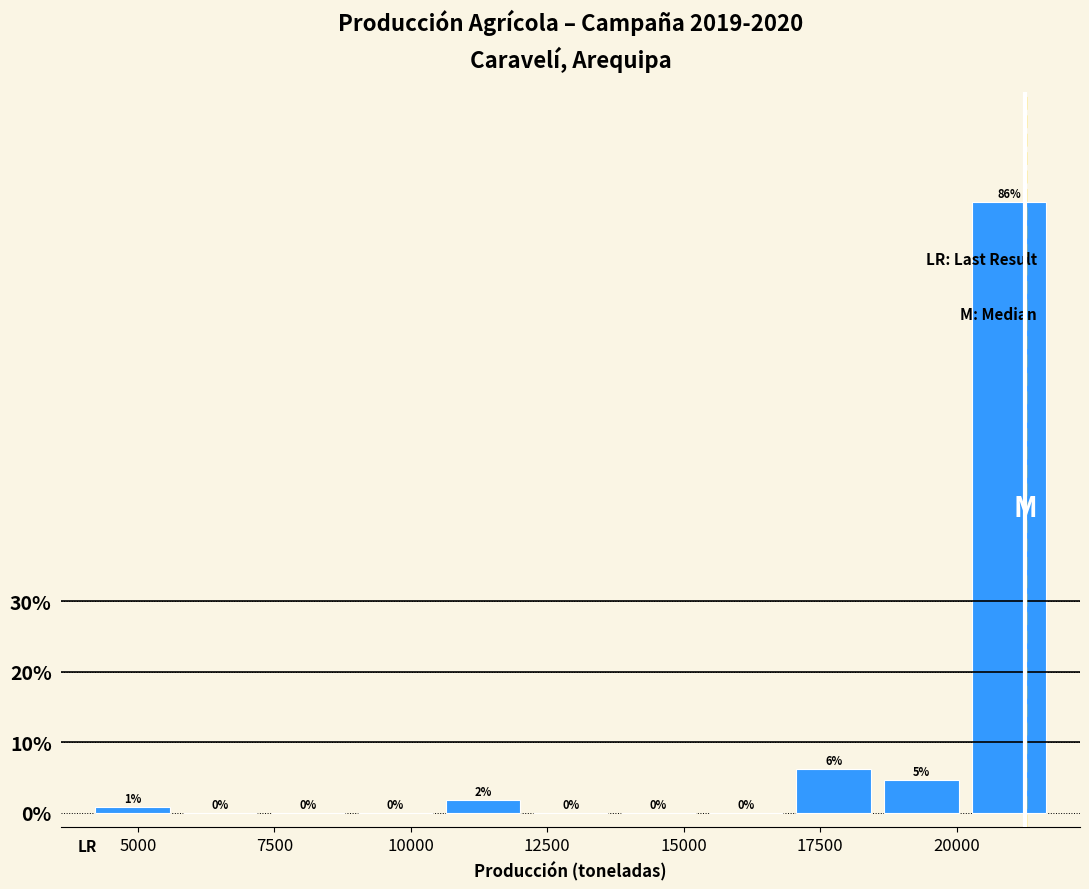

Read against the x-axis, roughly where is the centre of the tallest bar?

21000